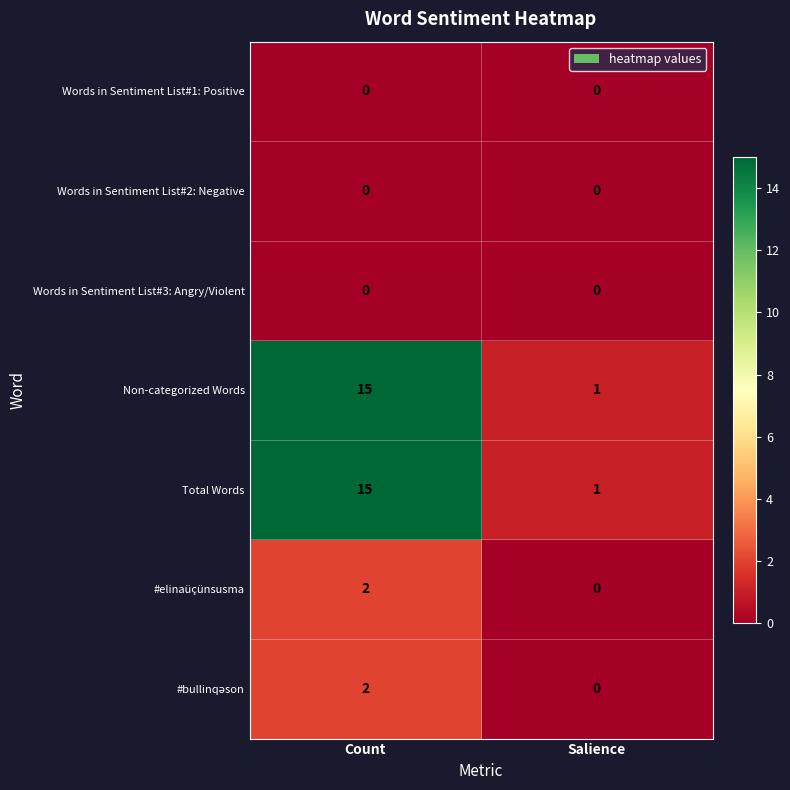

What is the difference between the highest and lowest values at Count?

15